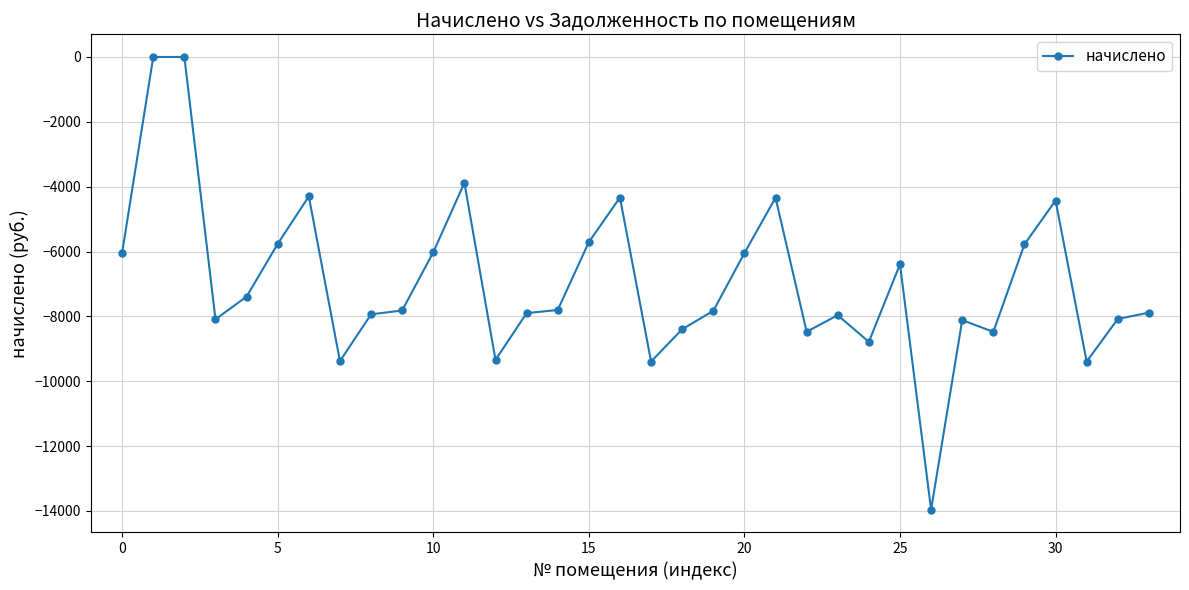

True or false: there are more than 2 points higher than both neighbors.

True